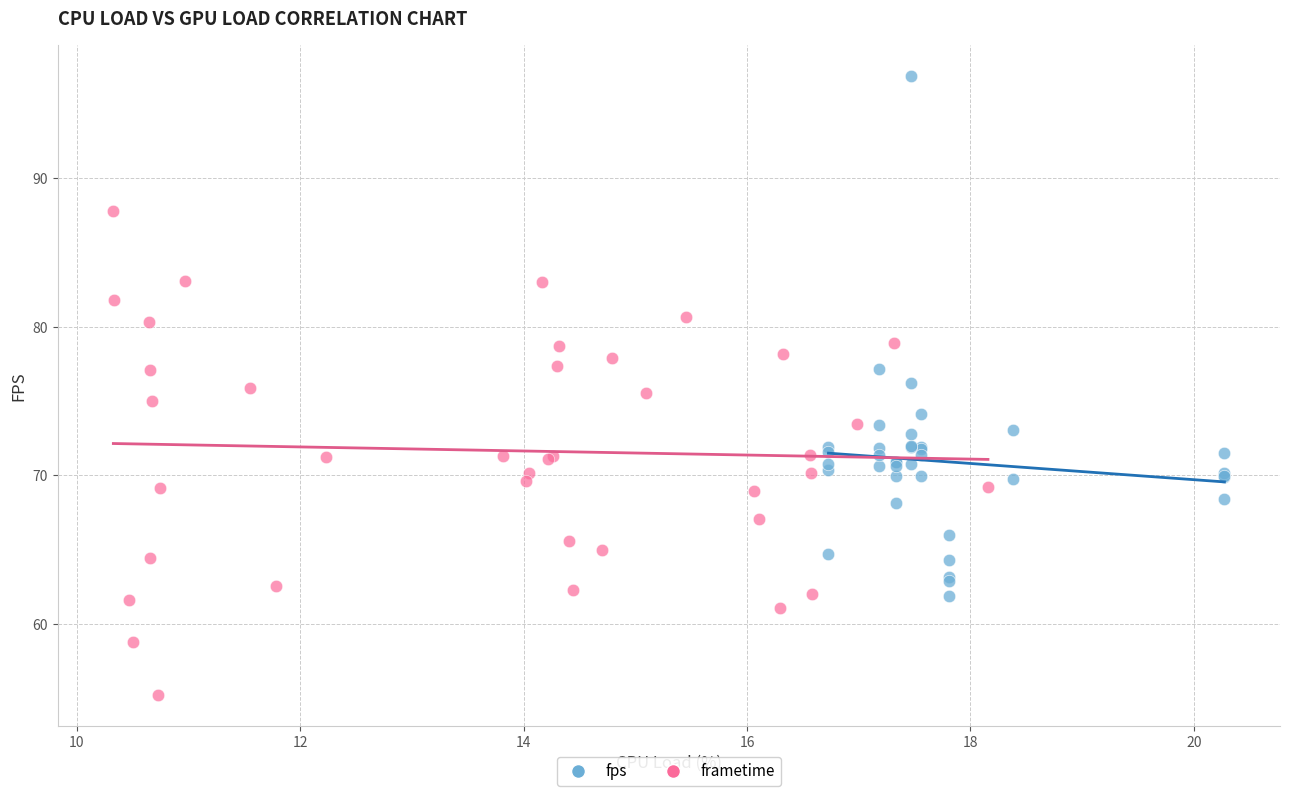

Which series reaches the minimum Y coordinate?

frametime